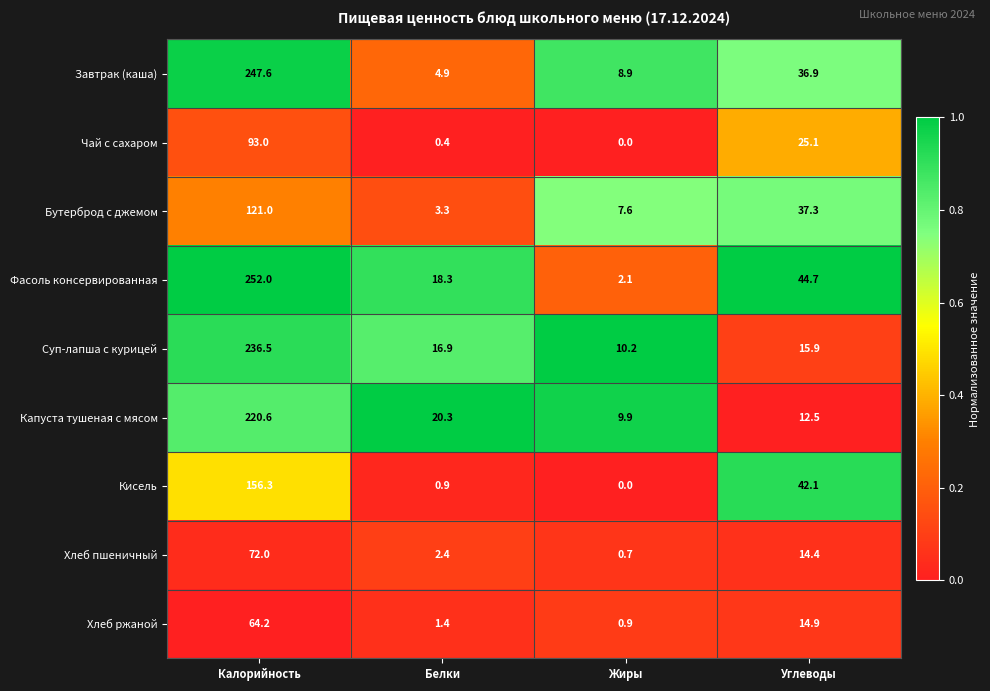

What is the lowest value of the Капуста тушеная с мясом series?

9.9